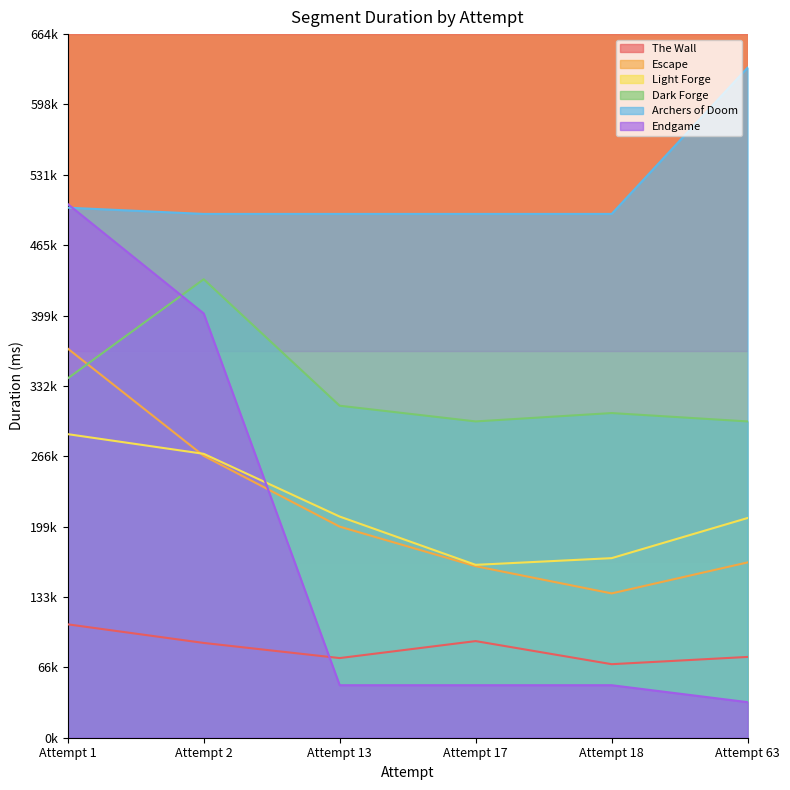

Is the value of Endgame at Attempt 2 greater than the value of Escape at Attempt 17?

Yes